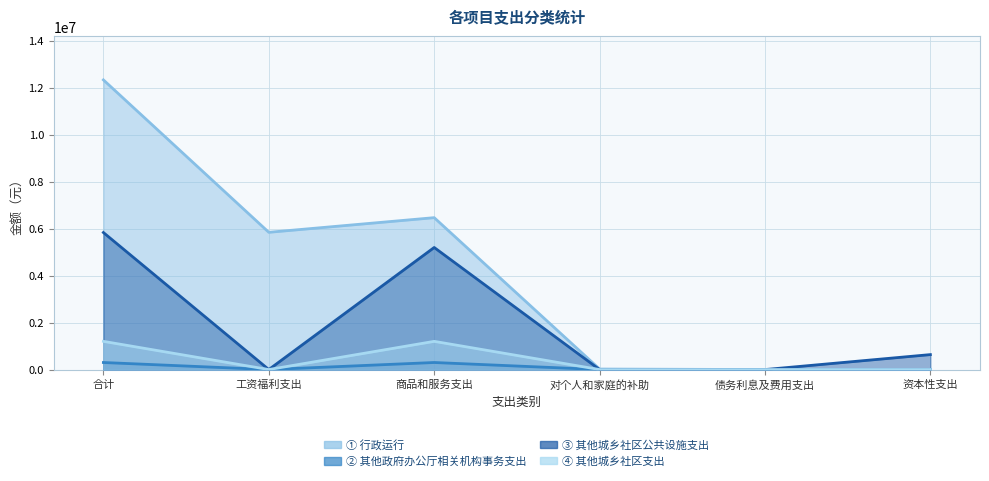

What is the sum of the 其他城乡社区支出 values at 商品和服务支出 and 合计?

2400000.0